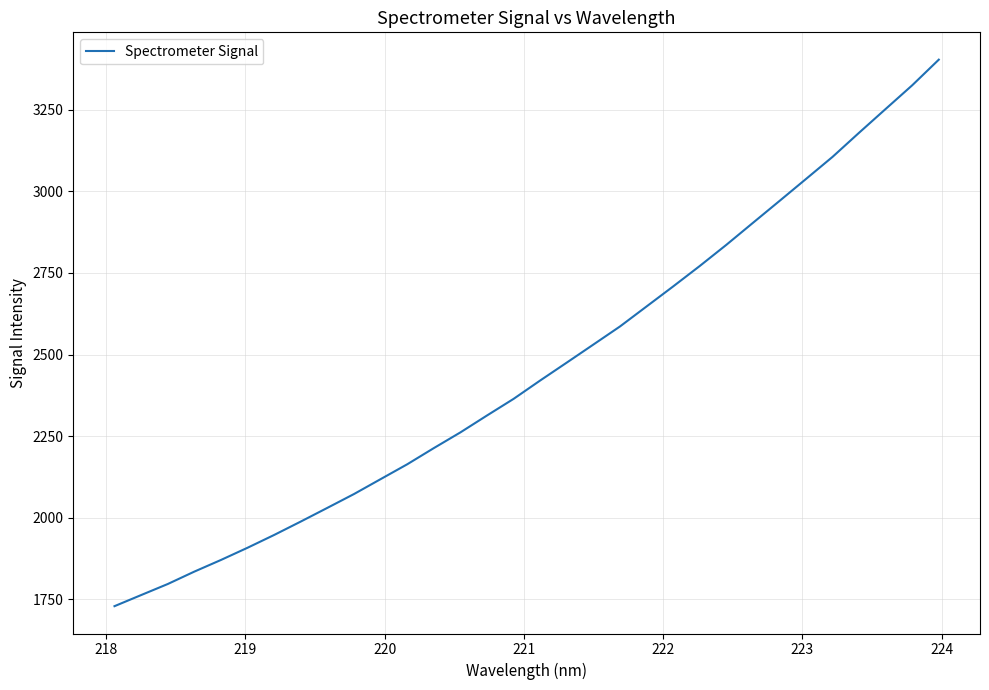

What is the minimum value shown in the chart?

1729.5